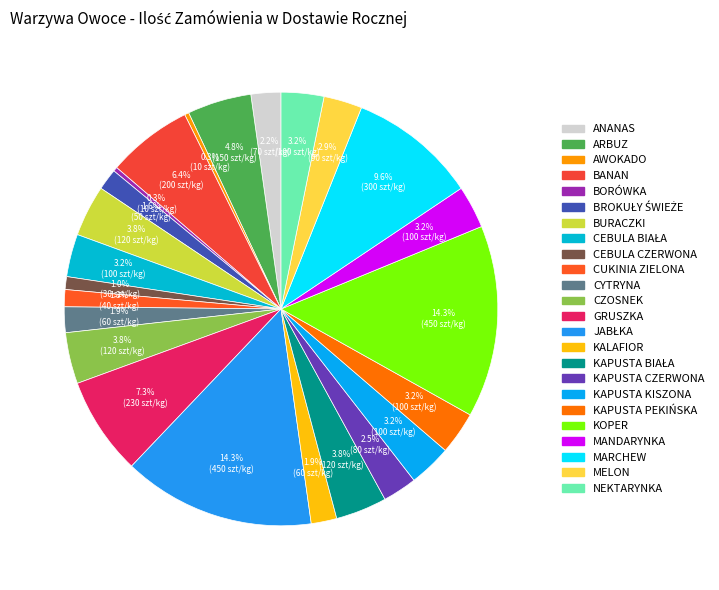

How many segments does this pie chart have?

24